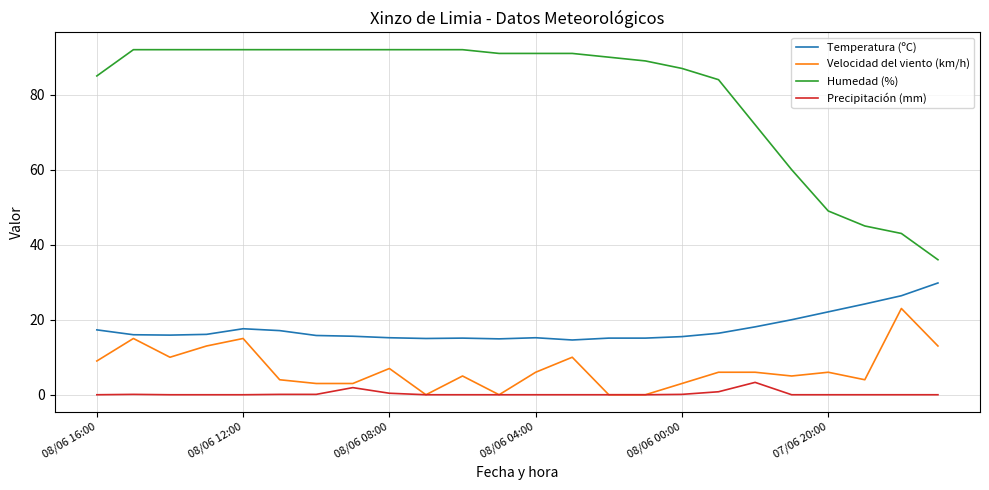

List the series in order of their peak value, lowest first.

Precipitación (mm), Velocidad del viento (km/h), Temperatura (ºC), Humedad (%)